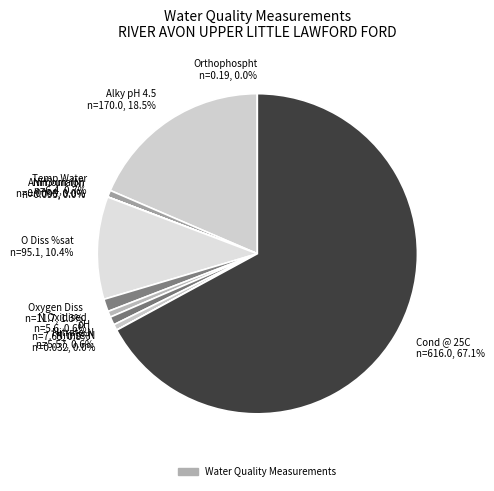

Is the sum of Alky pH 4.5 and Temp Water greater than half?

No